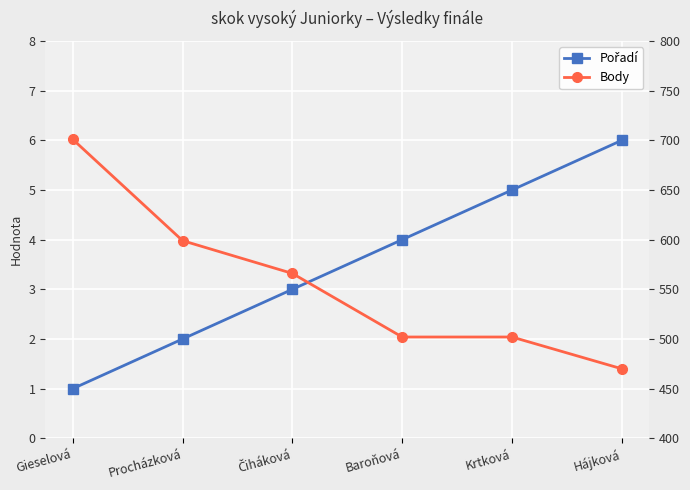

Is the value of Pořadí at Hájková greater than the value of Body at Čiháková?

No